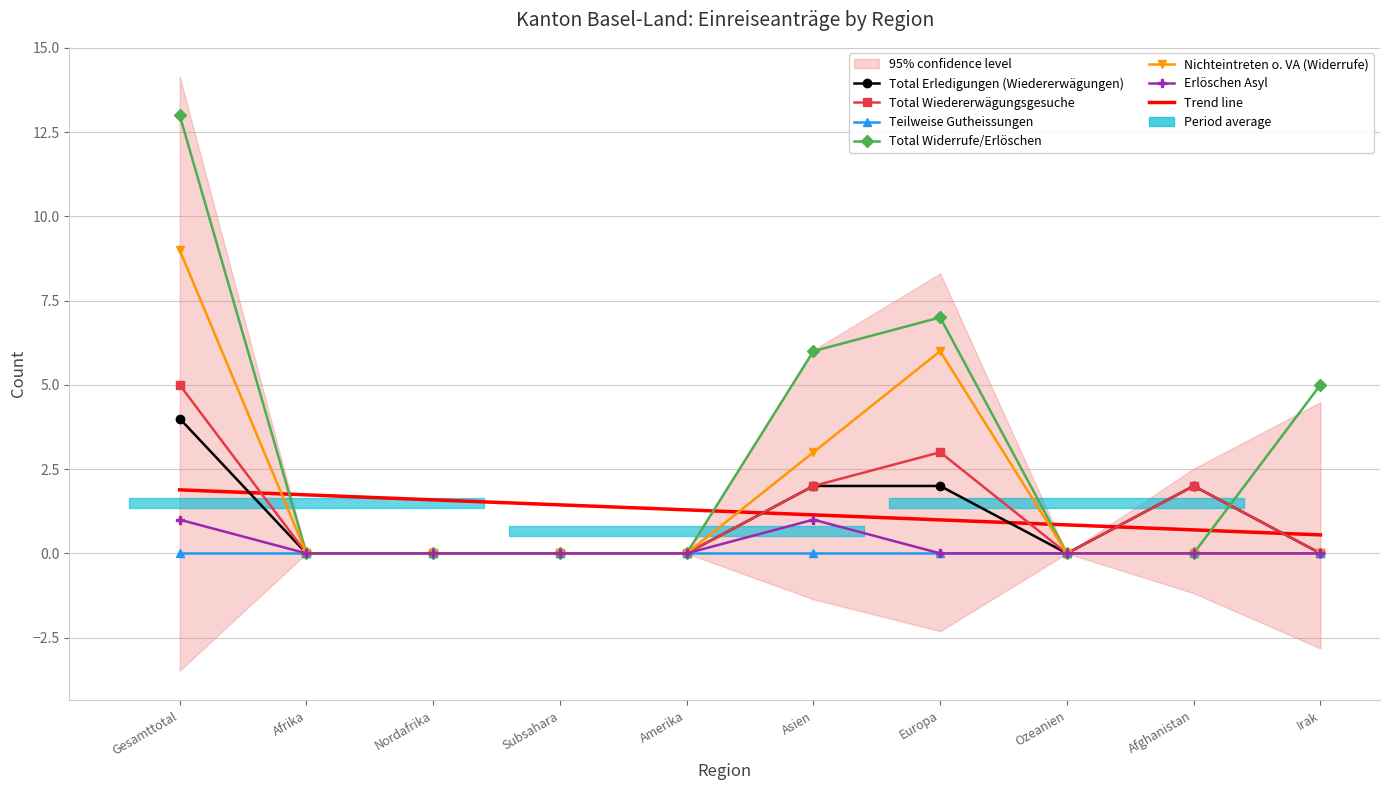

Which series changed the most between Ozeanien and Irak?

Total Widerrufe/Erlöschen